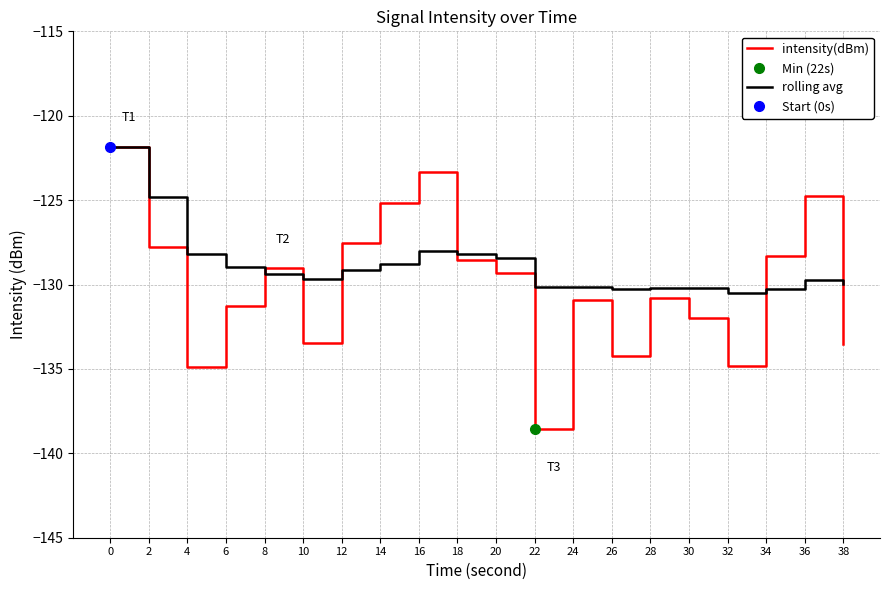

At which category does intensity(dBm) reach its first local valley?

4